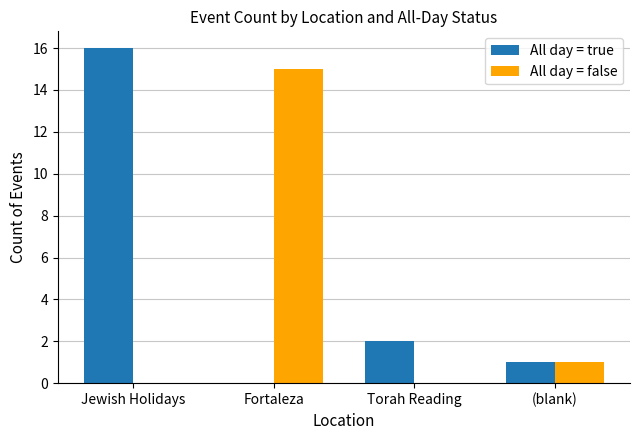

At which label does All day = true first exceed 2?

Jewish Holidays